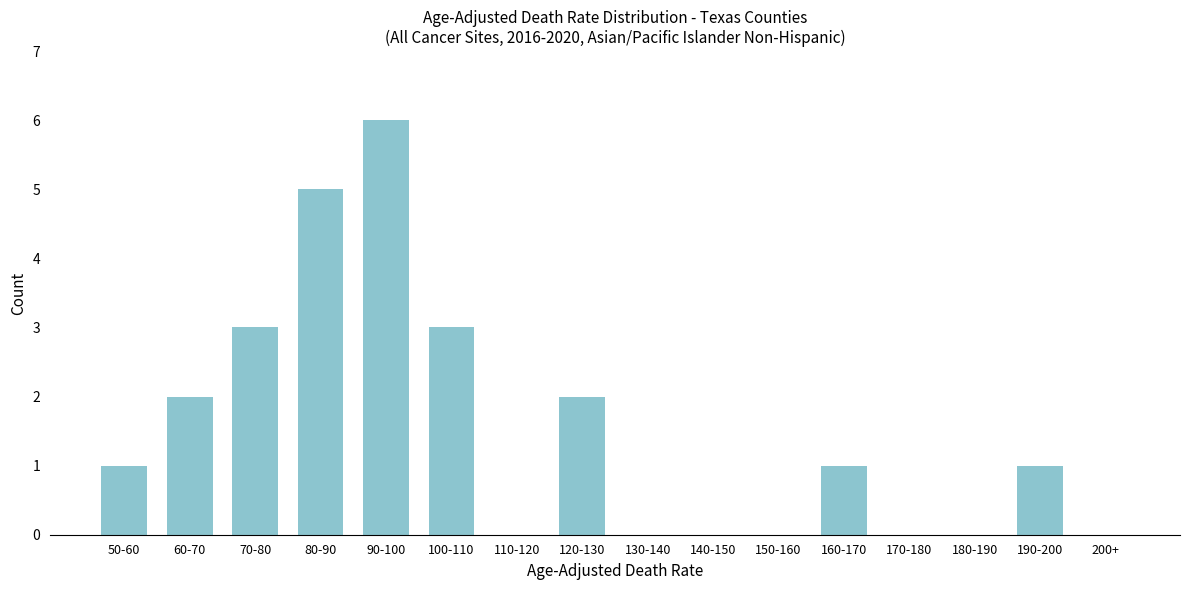

Reading left to right, list all the values displayed in this chart.

50-60=1	60-70=2	70-80=3	80-90=5	90-100=6	100-110=3	110-120=0	120-130=2	130-140=0	140-150=0	150-160=0	160-170=1	170-180=0	180-190=0	190-200=1	200+=0